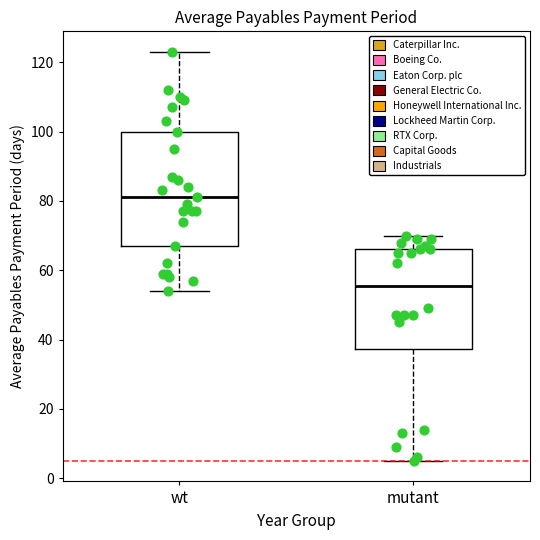

Comparing the boxes themselves (not the whiskers), which one is the tallest?

wt